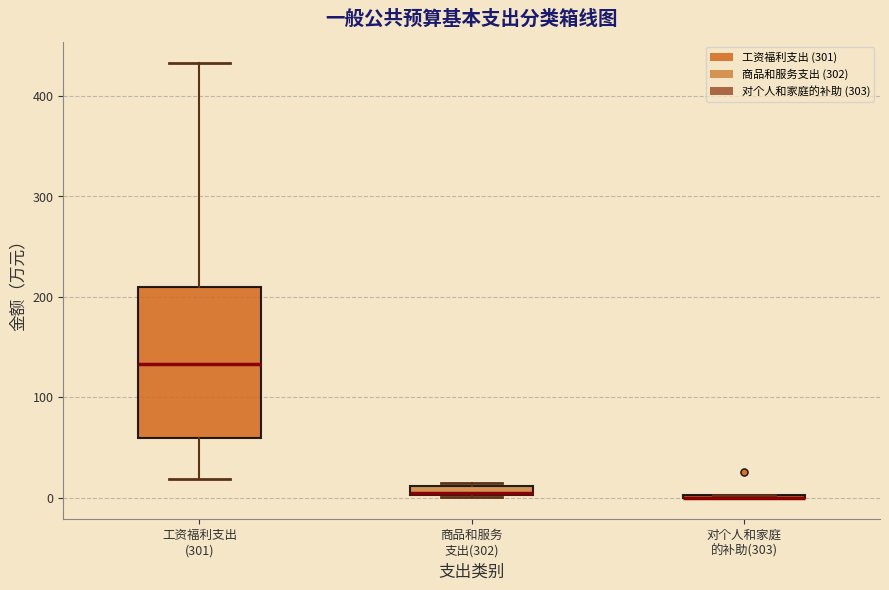

Where does the upper whisker of the box for 工资福利支出 (301) end on the y-axis? The values are not printed on the chart, so give them approximately, as read against the axis.

430